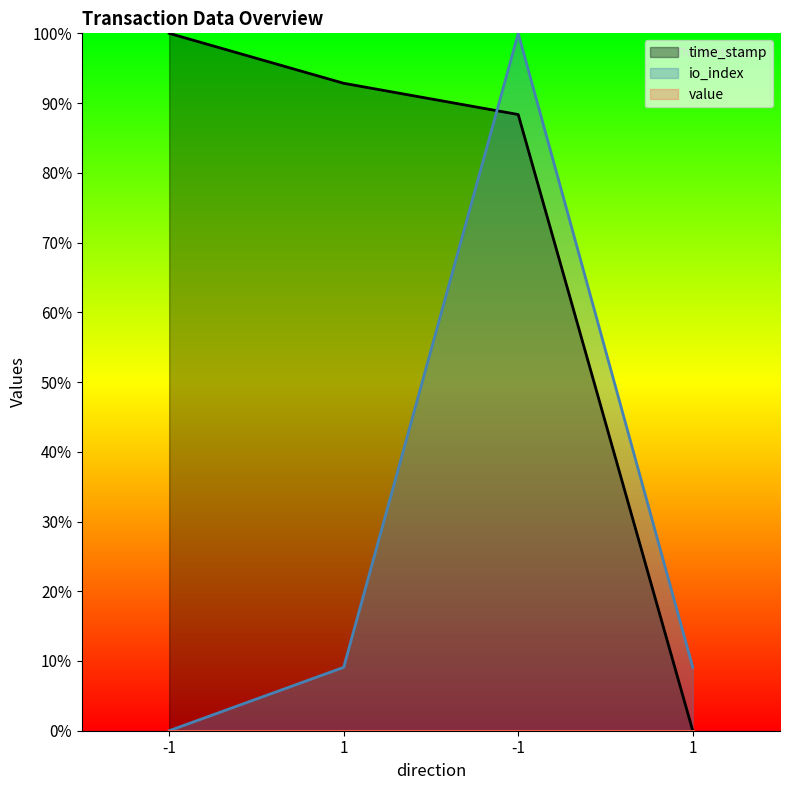

Reading right to left, what are all the values shown in this chart?

time_stamp: 0.0	88.4	92.8	100.0
io_index: 9.1	100.0	9.1	0.0